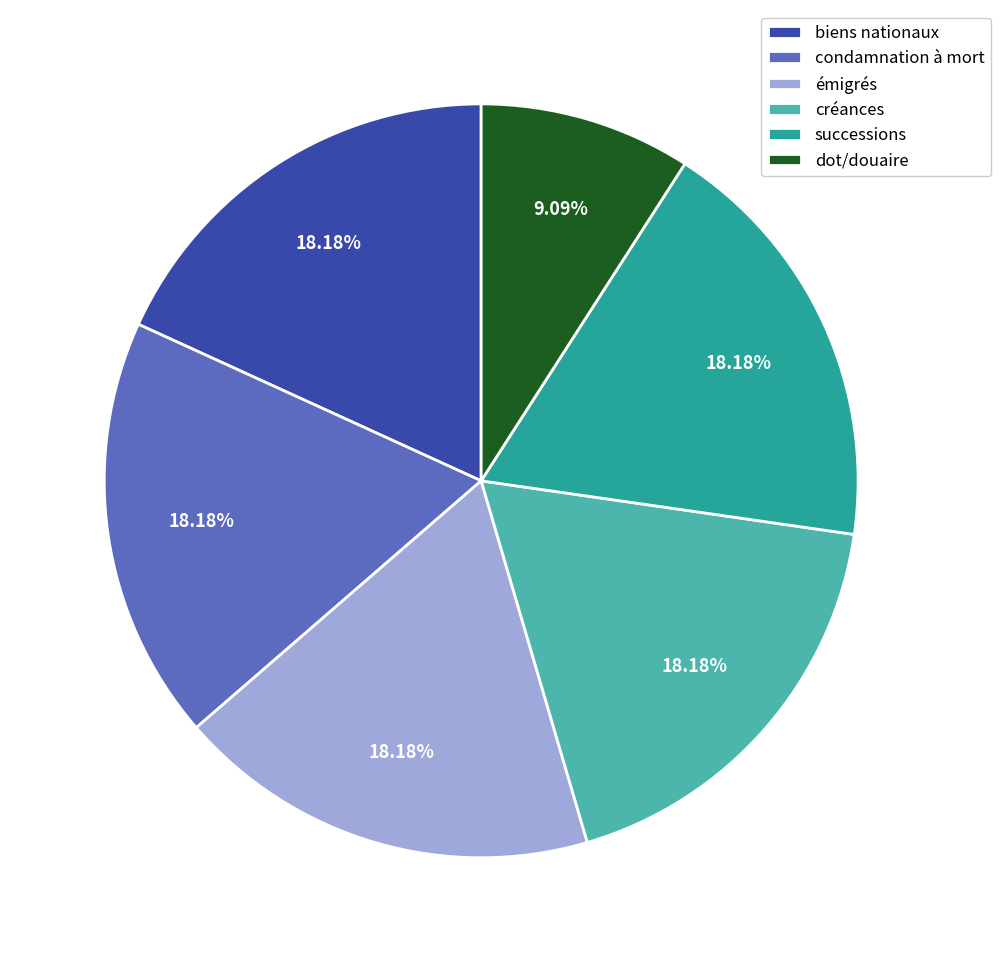

Which slice is the smallest?

dot/douaire